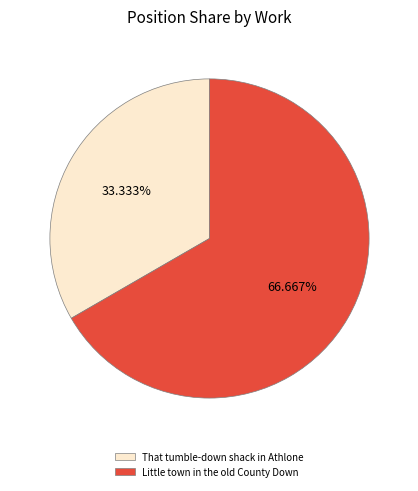

What percentage is the Little town in the old County Down slice, to the nearest percent?

67%